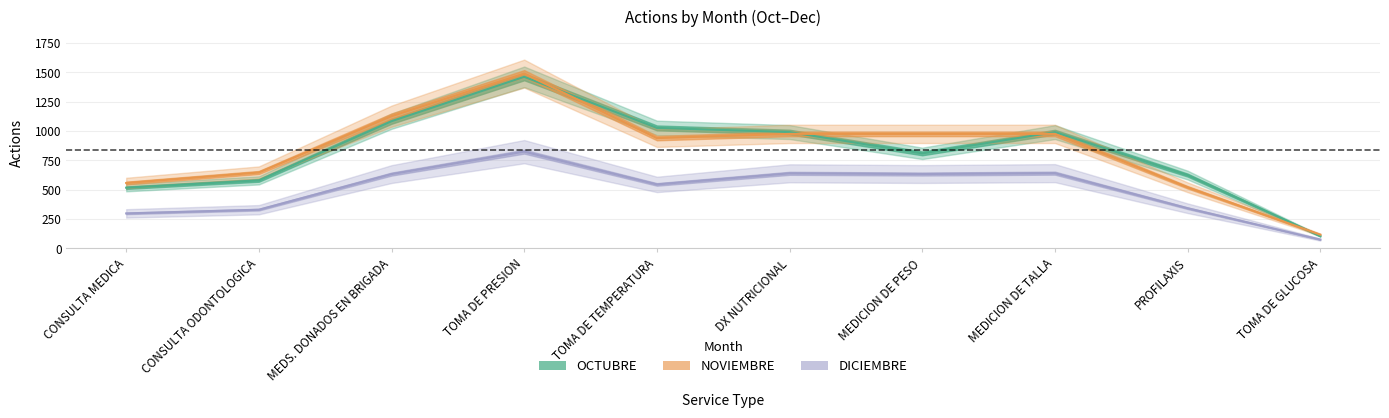

Is it true that NOVIEMBRE equals 976 at MEDICION DE PESO?

True